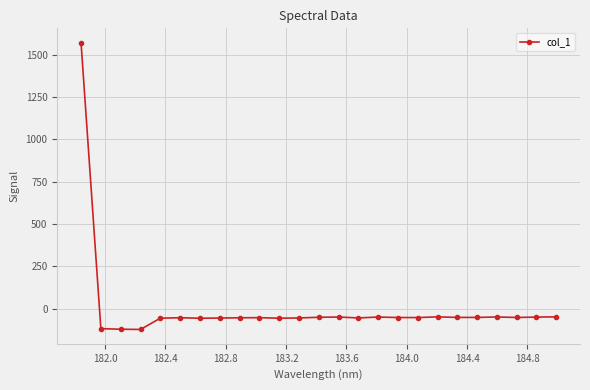

What is the difference between the second highest and minimum values?

74.5